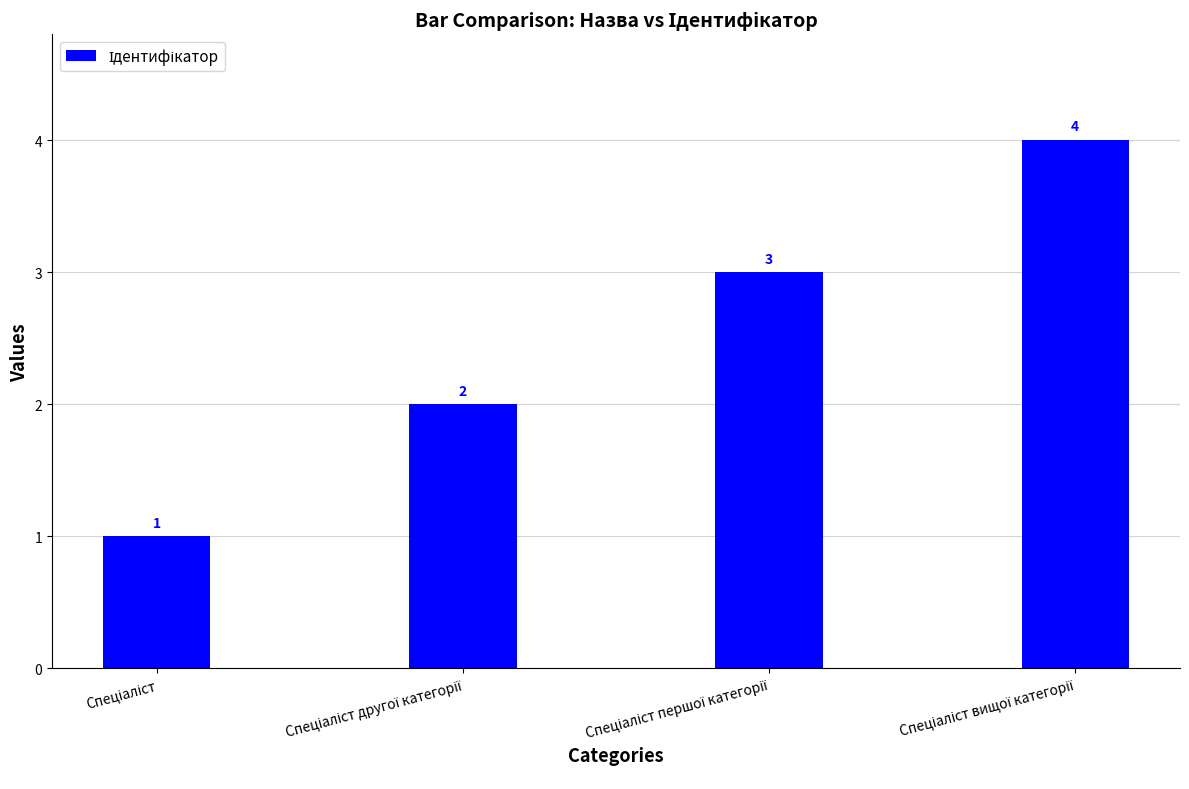

What is the difference between the maximum and minimum values?

3